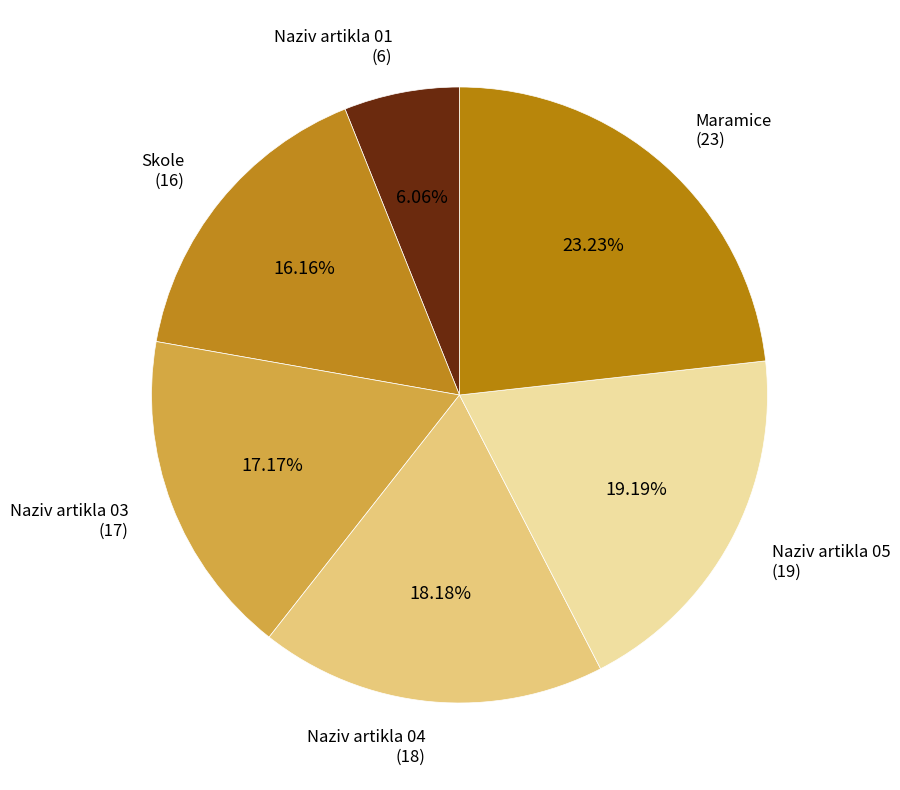

What is the largest slice in the pie chart?

Maramice